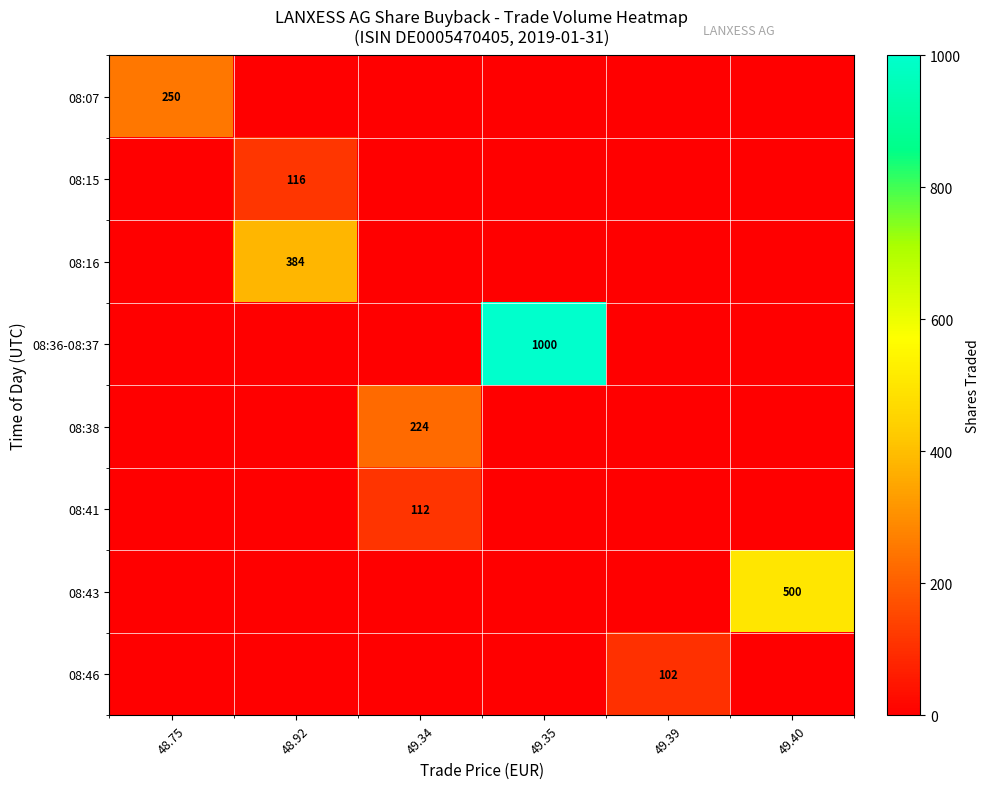

Between 48.75 and 49.35, which is larger?

48.75